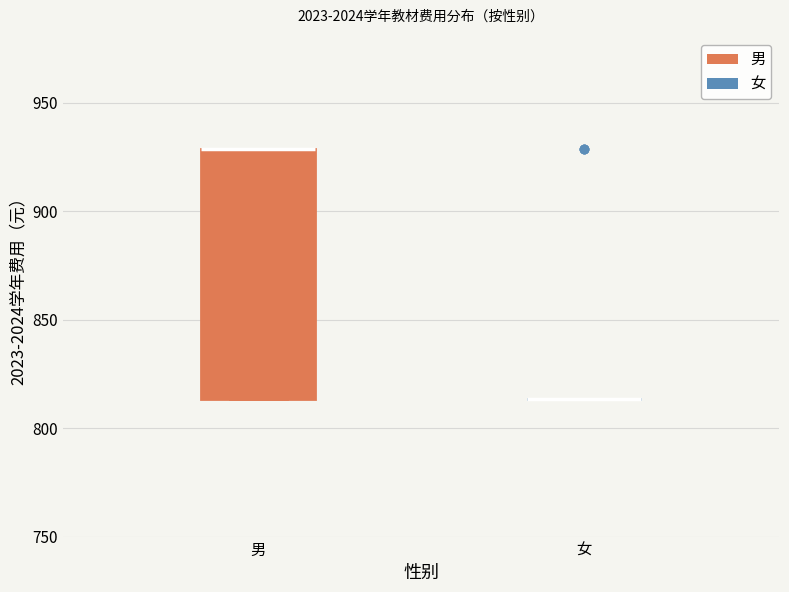

Where is the upper edge of the box for 男 on the y-axis? The values are not printed on the chart, so give them approximately, as read against the axis.

930